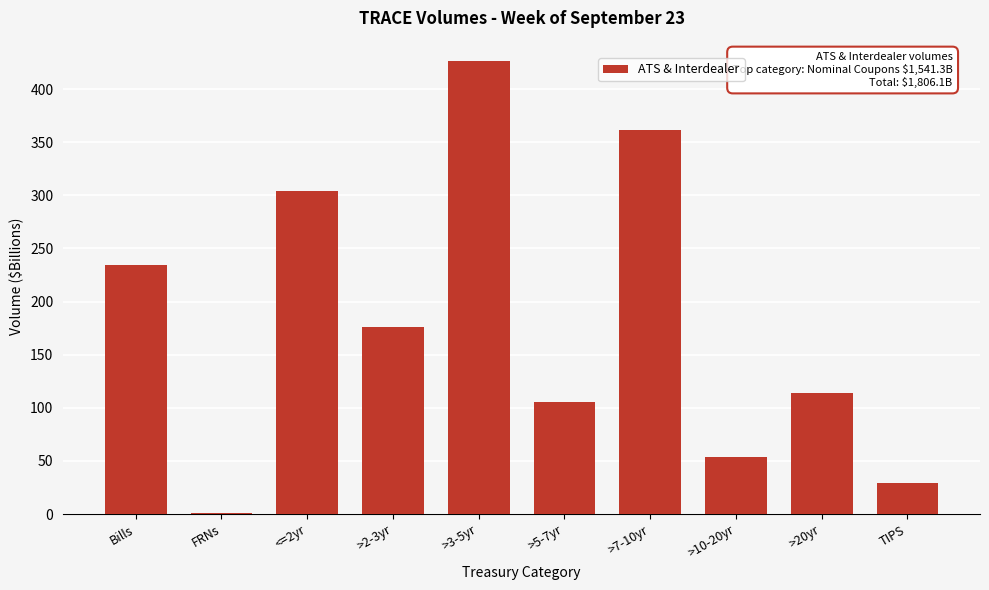

Reading left to right, transcribe all the data shown in this chart.

234.1	1.4	304.5	176.3	426.8	105.2	361.1	53.8	113.5	29.3